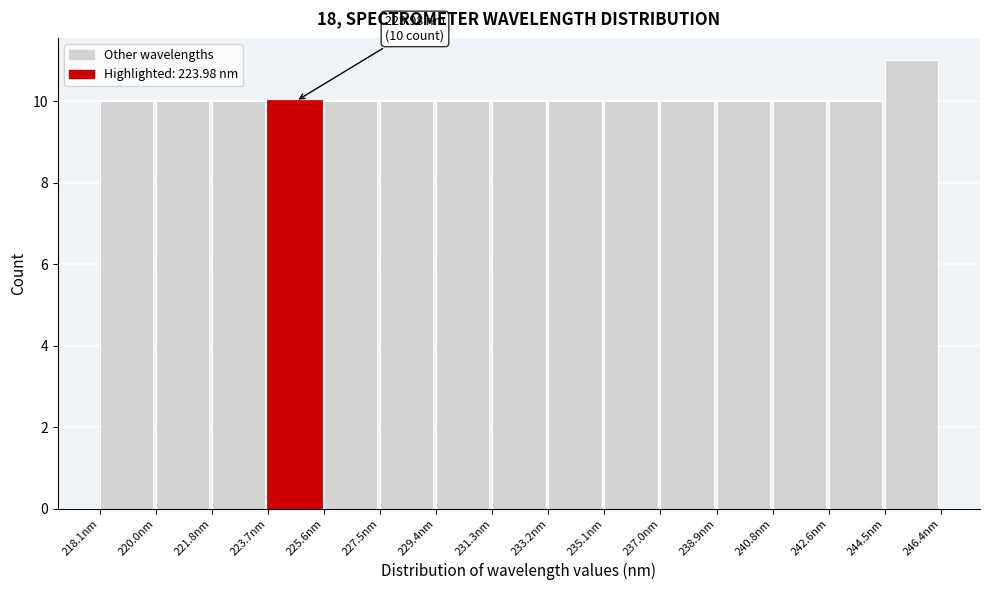

Over which range of the x-axis is the bar tallest?

244.6 to 246.4